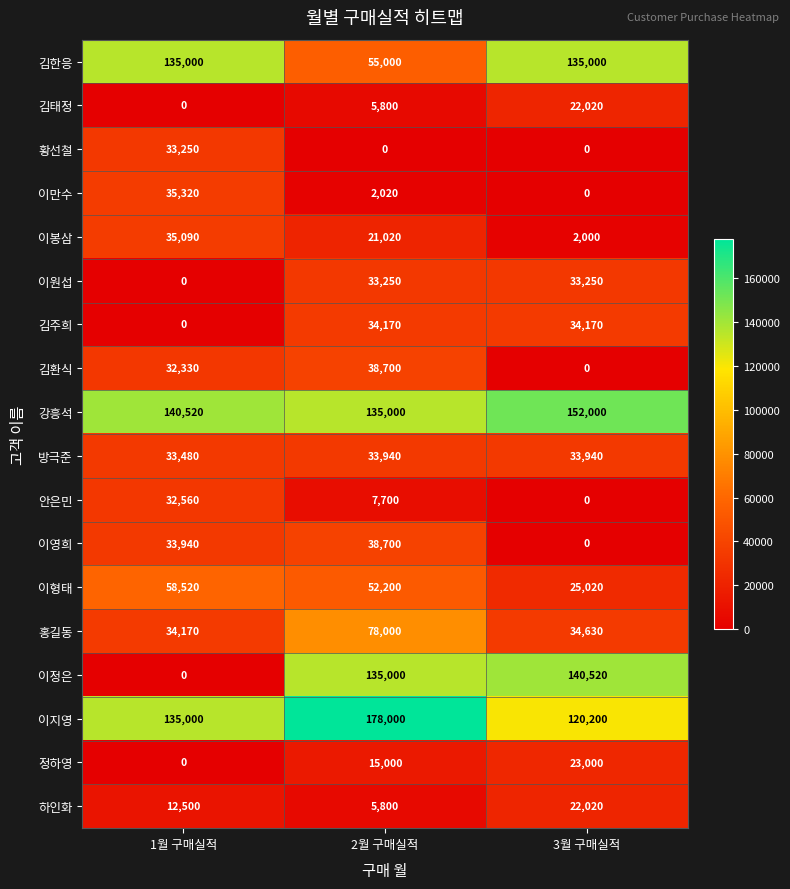

What is the difference between the maximum and minimum values in the 방극준 series?

460